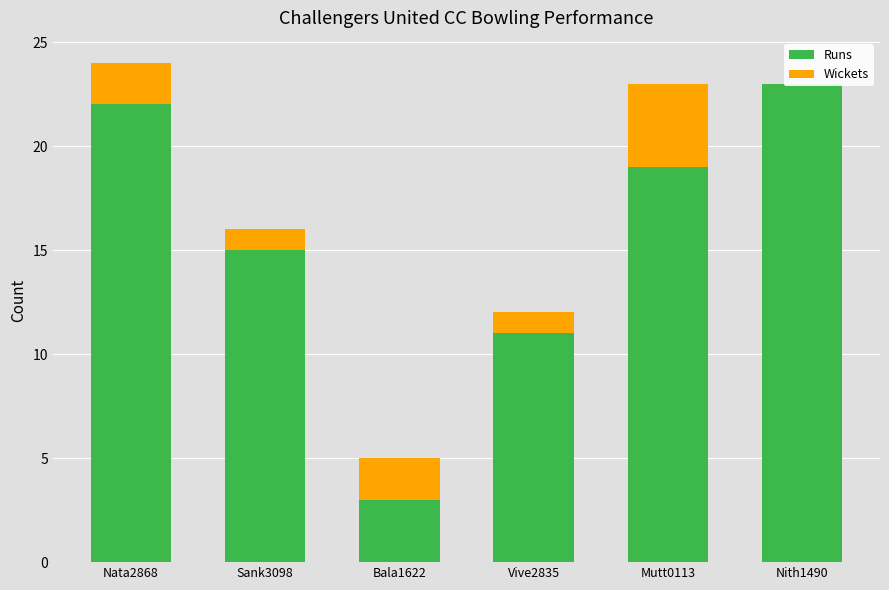

Count the number of categories in the chart.

6